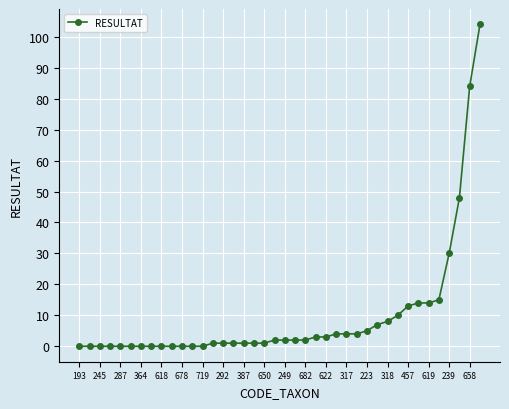

What is the difference between the maximum and minimum values?

104